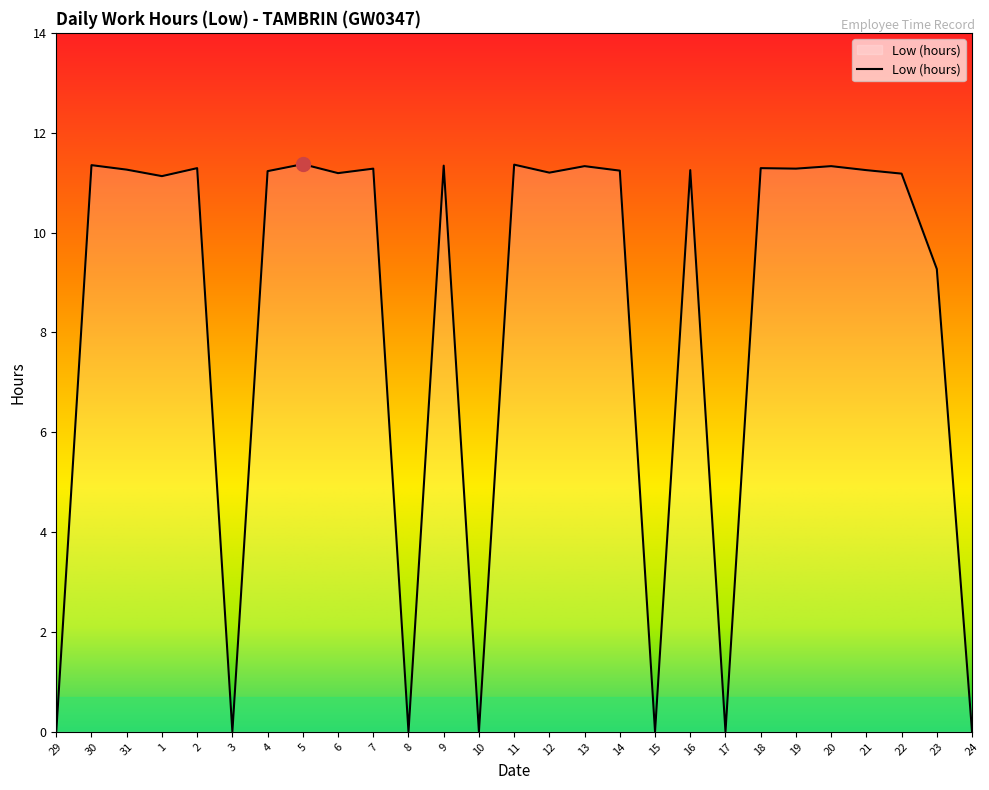

What is the average value?

8.3